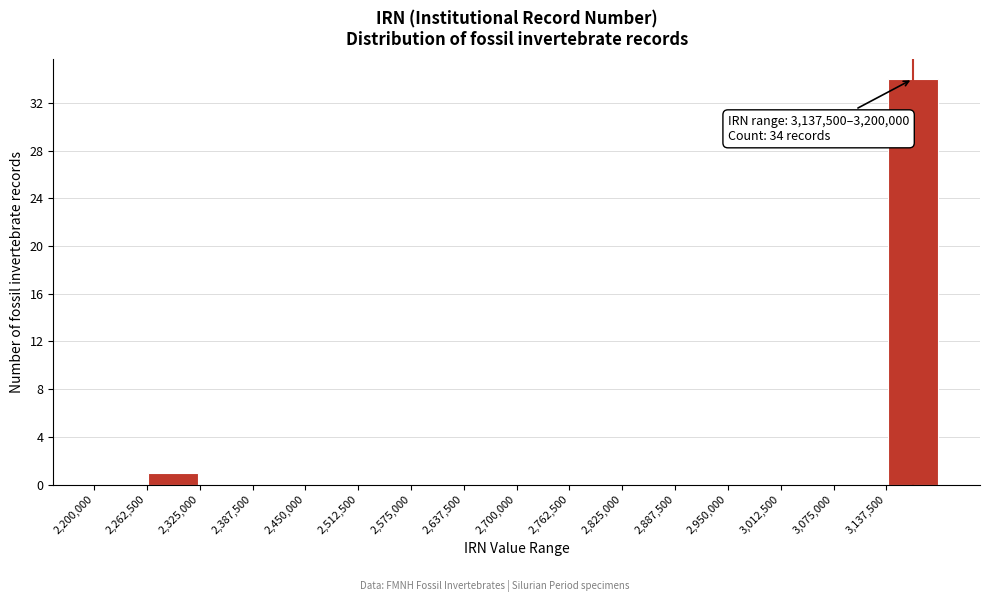

Over which range of the x-axis is the bar tallest?

3140000 to 3200000